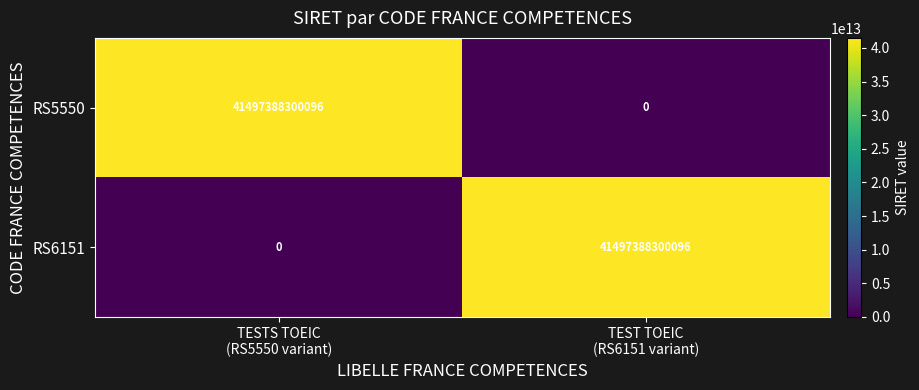

What is the difference between the maximum and minimum values in the RS6151 series?

41497388300096